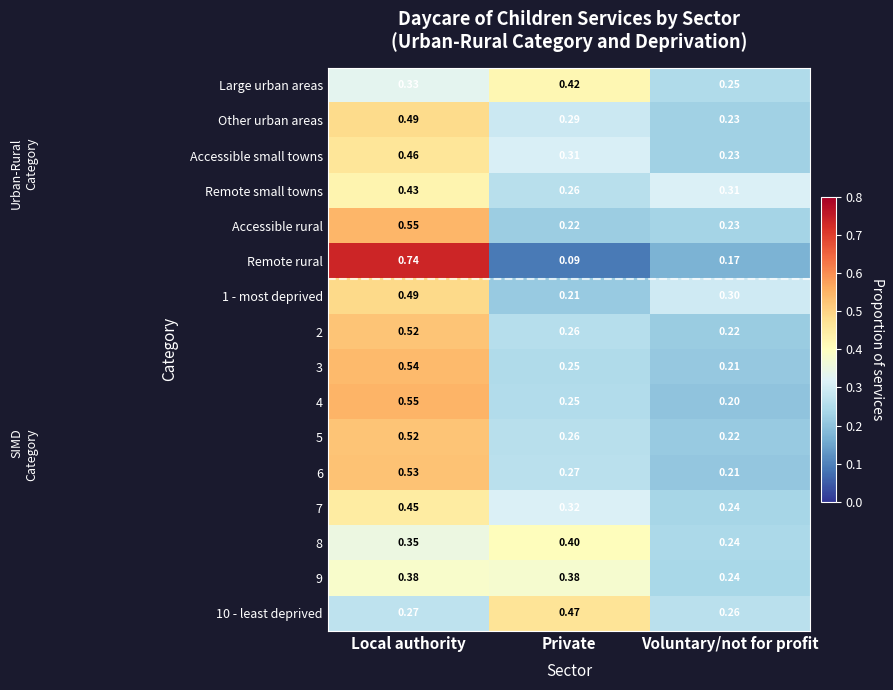

Rank the categories by 6 value from lowest to highest.

Voluntary/not for profit, Private, Local authority